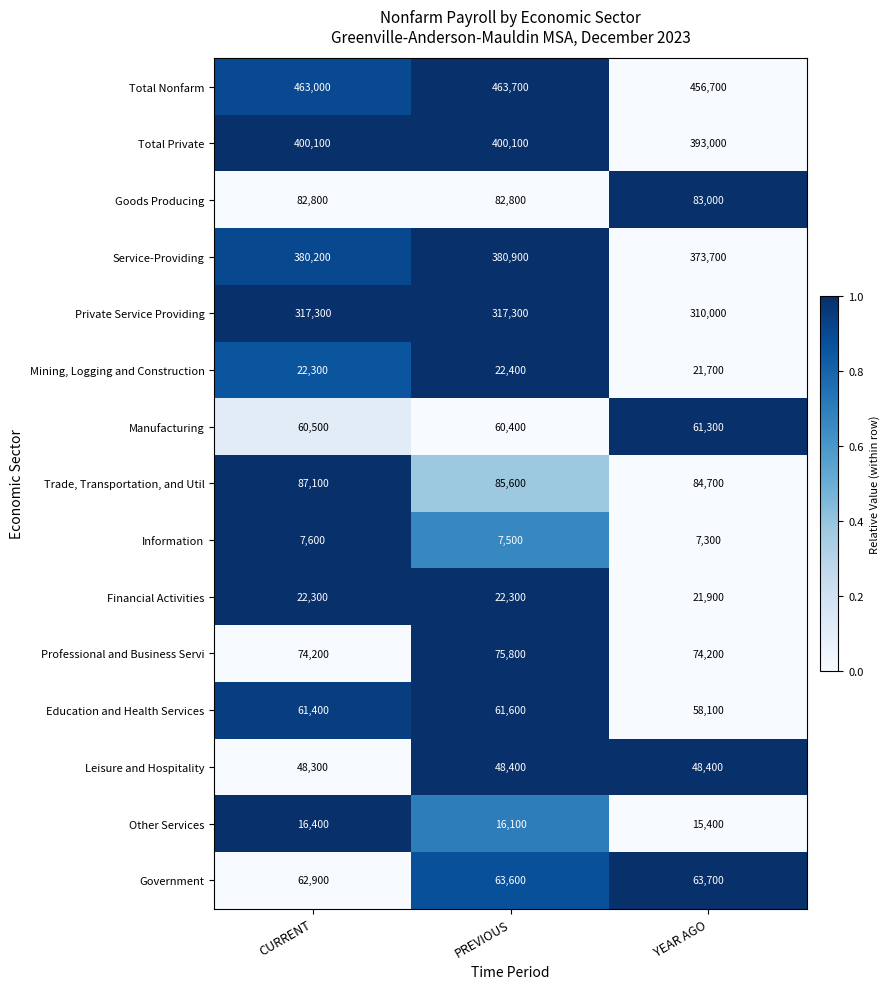

At which category is the sum across all series the highest?

PREVIOUS